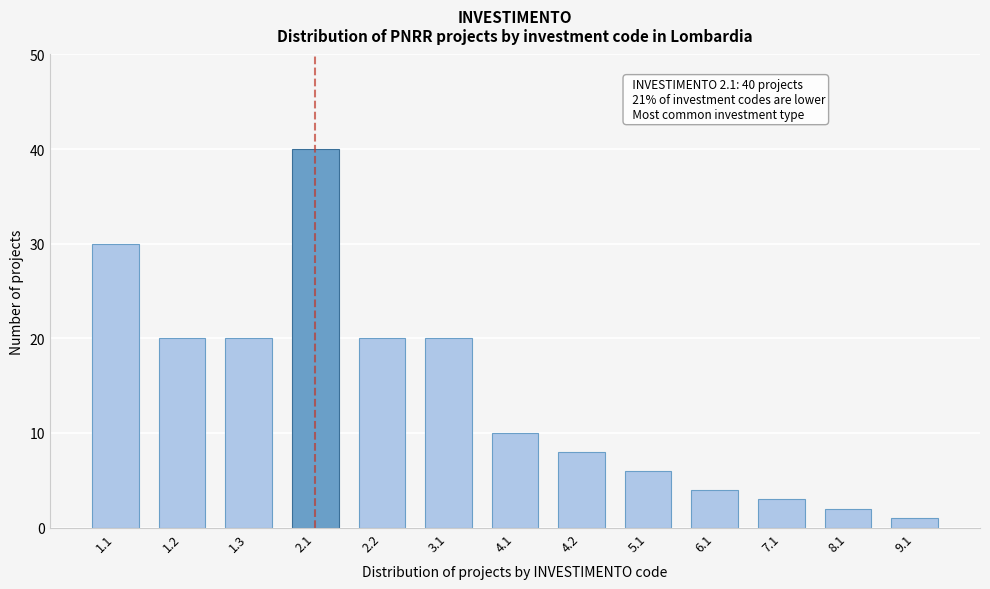

Reading left to right, extract all data points from this chart.

30	20	20	40	20	20	10	8	6	4	3	2	1